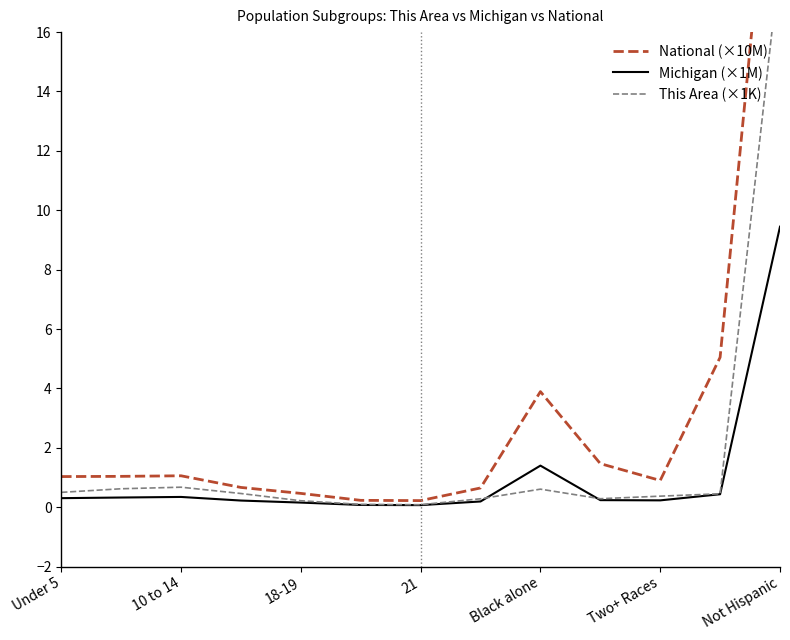

Is the value of This Area (×1K) at Not Hispanic greater than the value of Michigan (×1M) at 9?

No